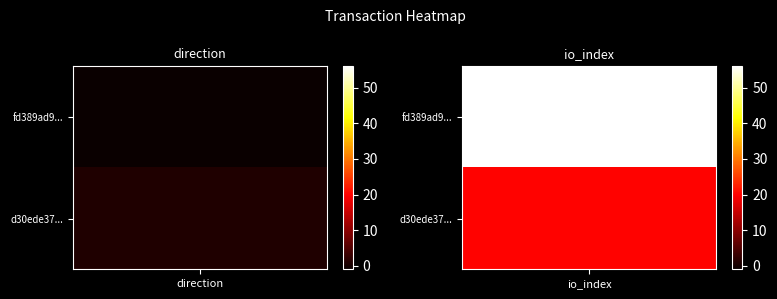

The value of fd389ad97f0123e36a5de608e252a222f98e7c1 at -1 is -1. True or false?

False